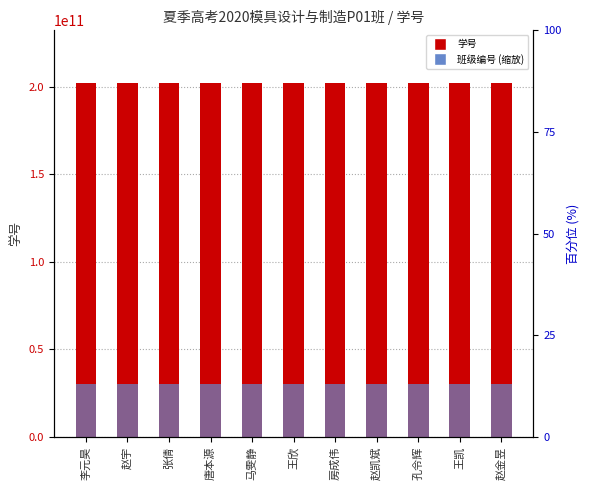

True or false: 学号 has a value of 202001804004.0 at 房成伟.

True